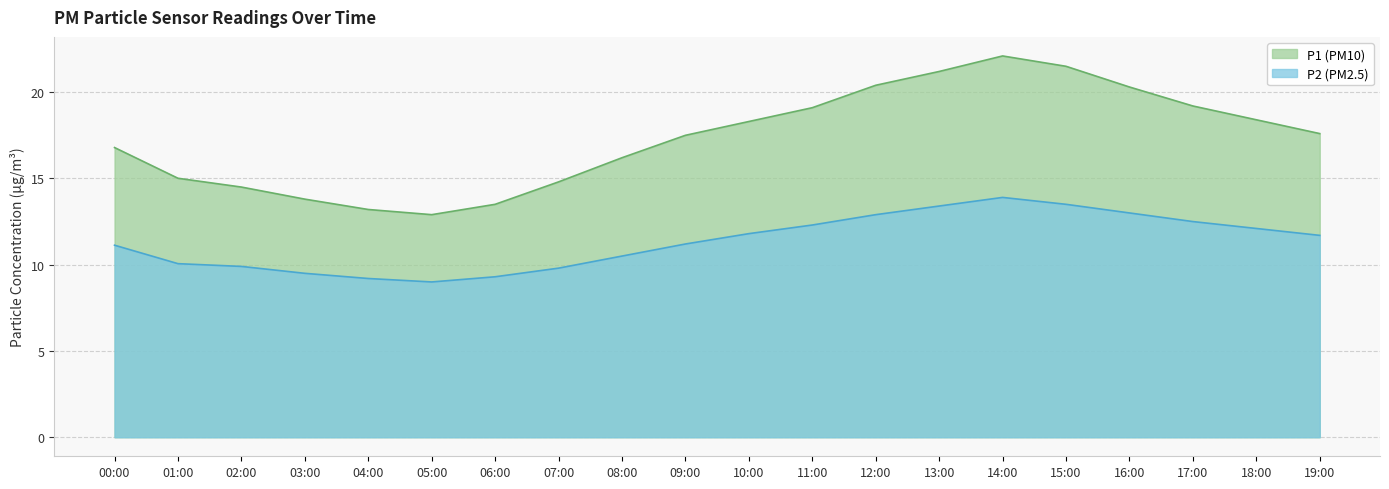

Which category has the highest value in the P2 series?

14:00